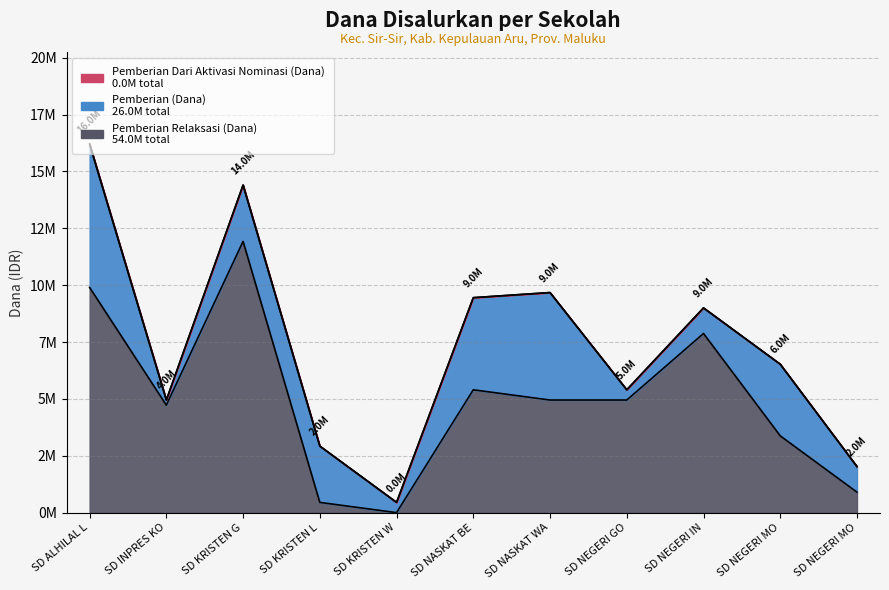

True or false: Pemberian Dari Aktivasi Nominasi (Dana) has more than 0 interior local peaks.

False